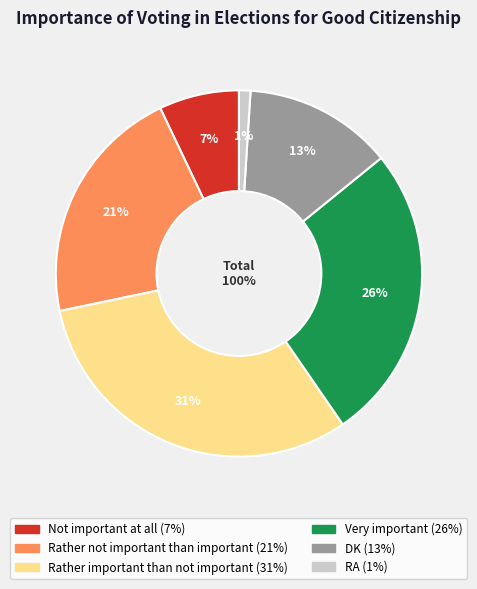

What is the change in value from Not important at all to RA?

-6